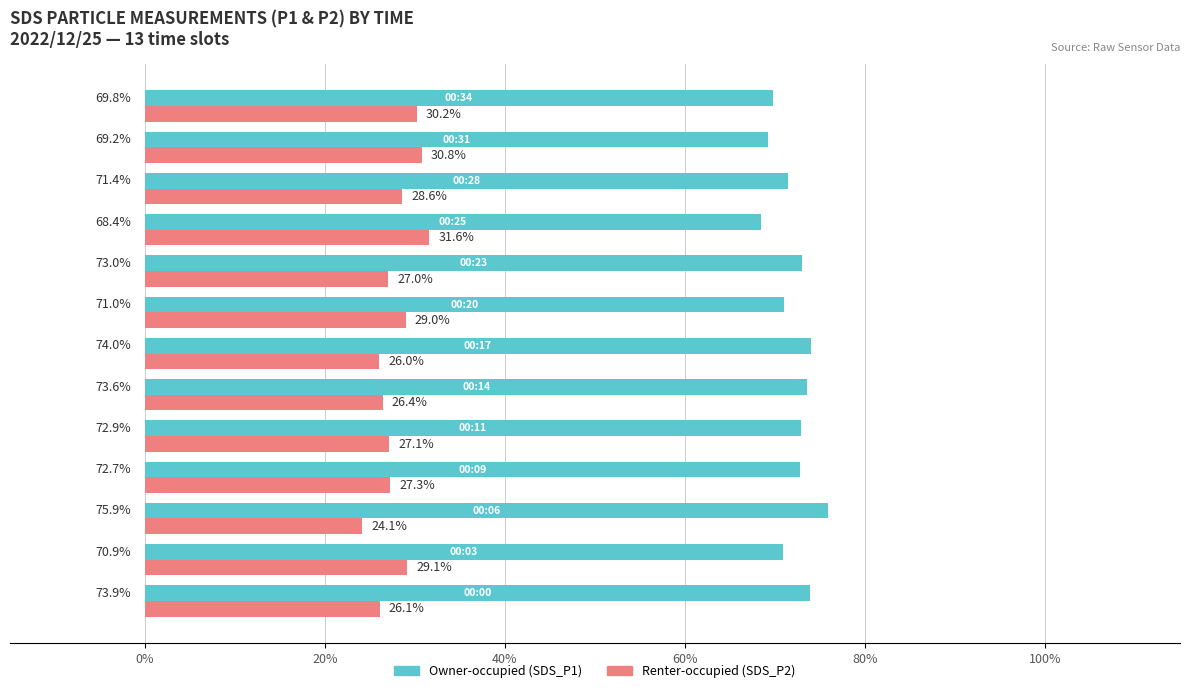

How many series are shown in this chart?

2